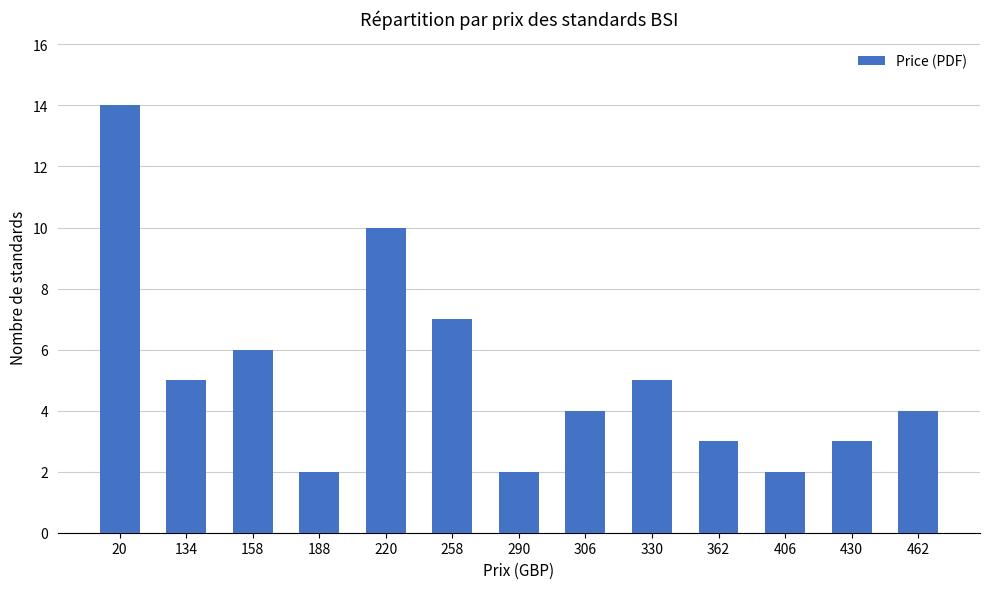

Where does the data first go above 4?

20